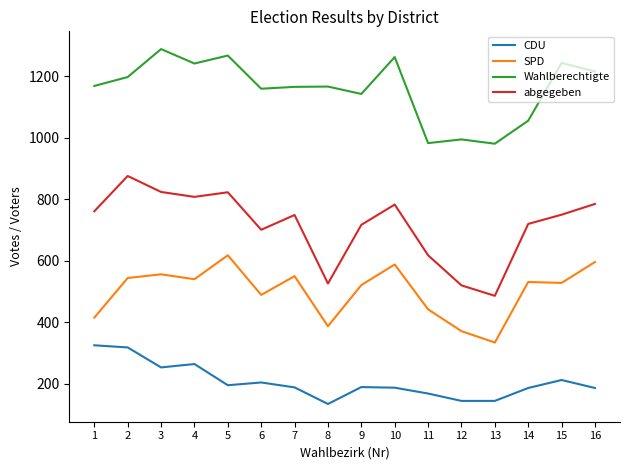

True or false: SPD and abgegeben cross at least once.

False